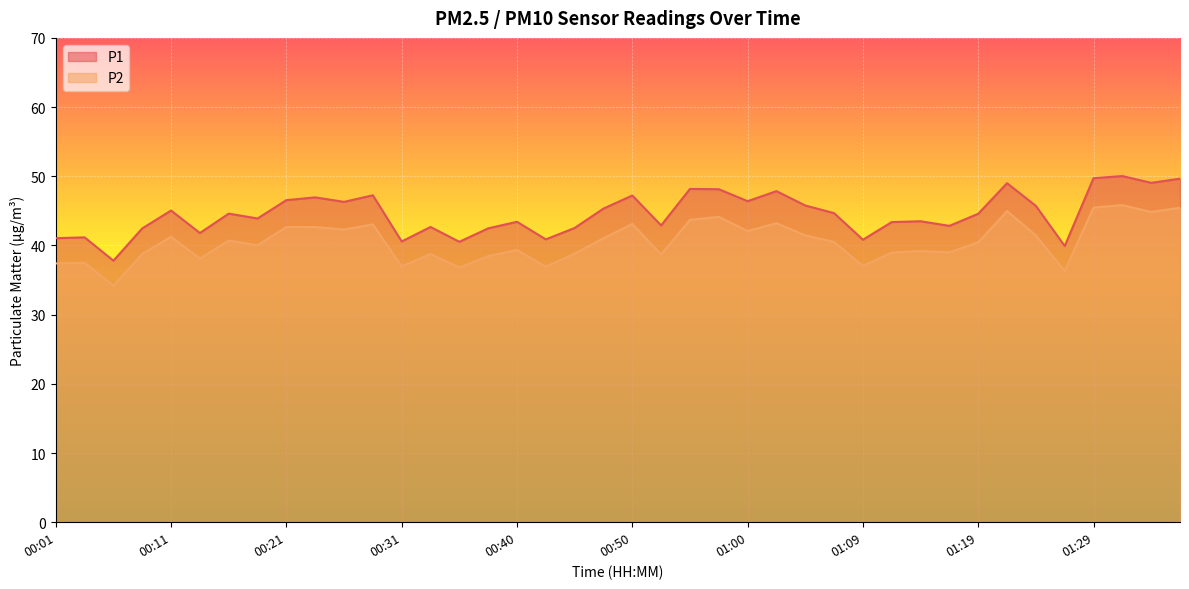

What is the difference between the maximum and second lowest values in the P1 series?

10.1